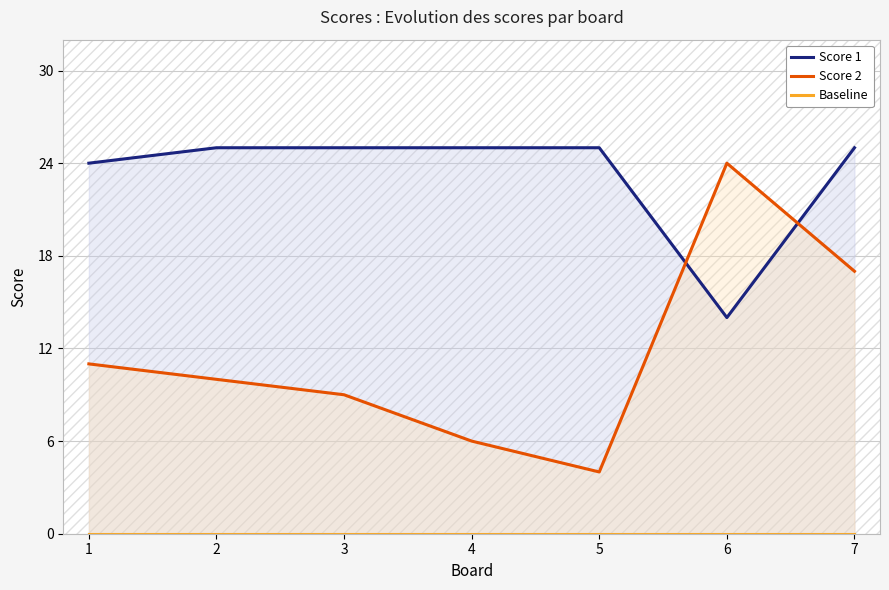

Which series changed the most between 3 and 4?

Score 2